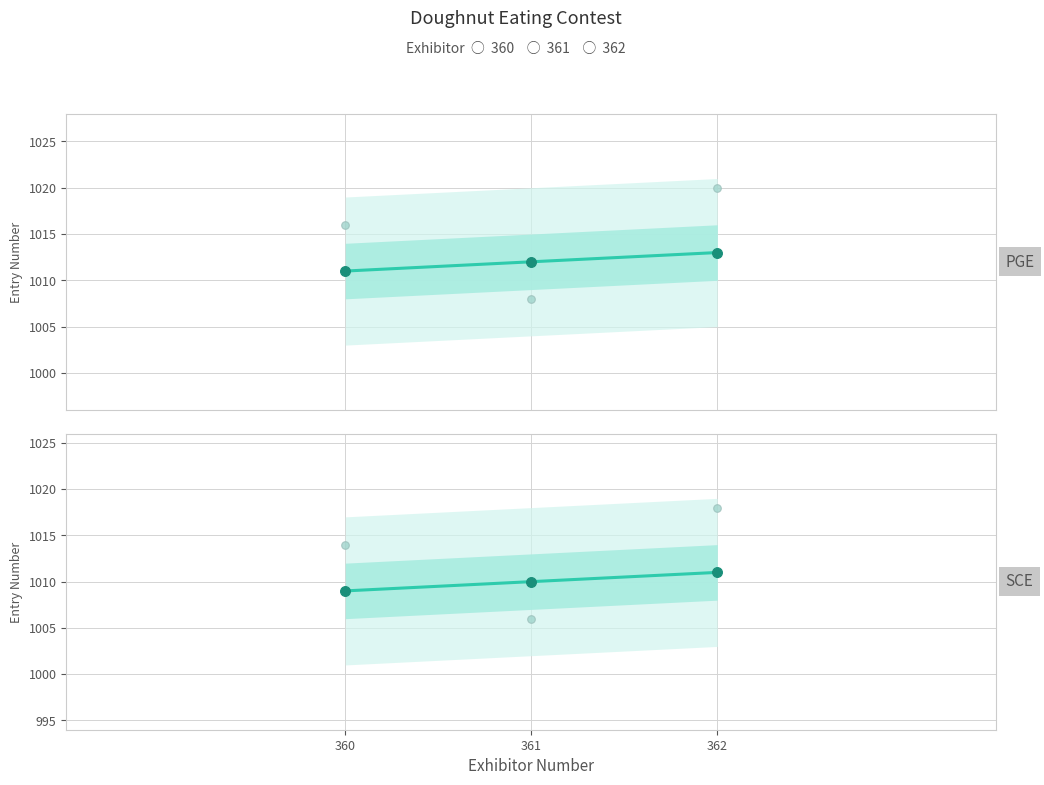

Which has a higher value, 362 or 360?

362